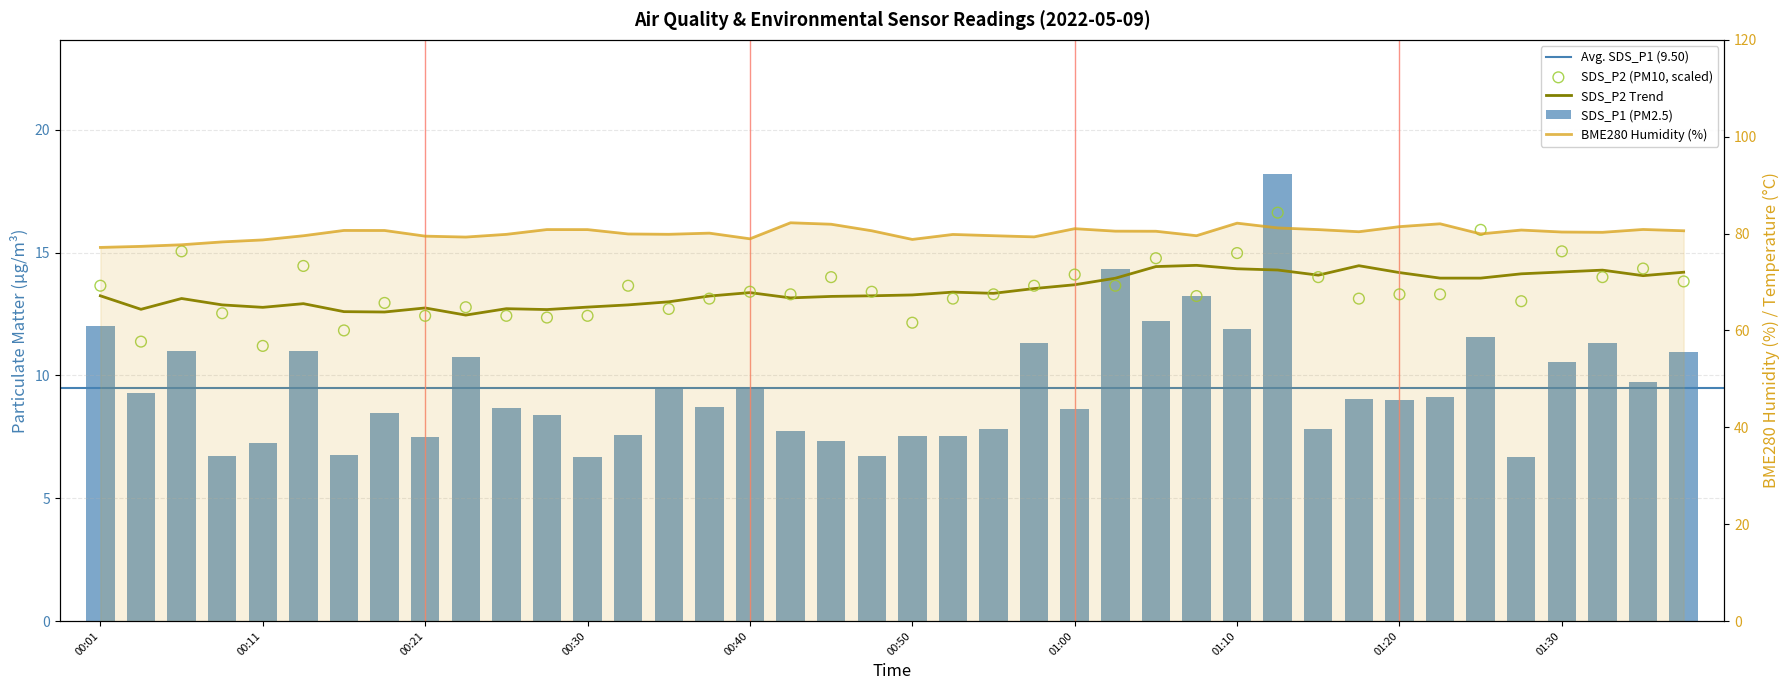

Is the value of BME280_humidity at 00:21 greater than the value of SDS_P1 at 00:11?

Yes